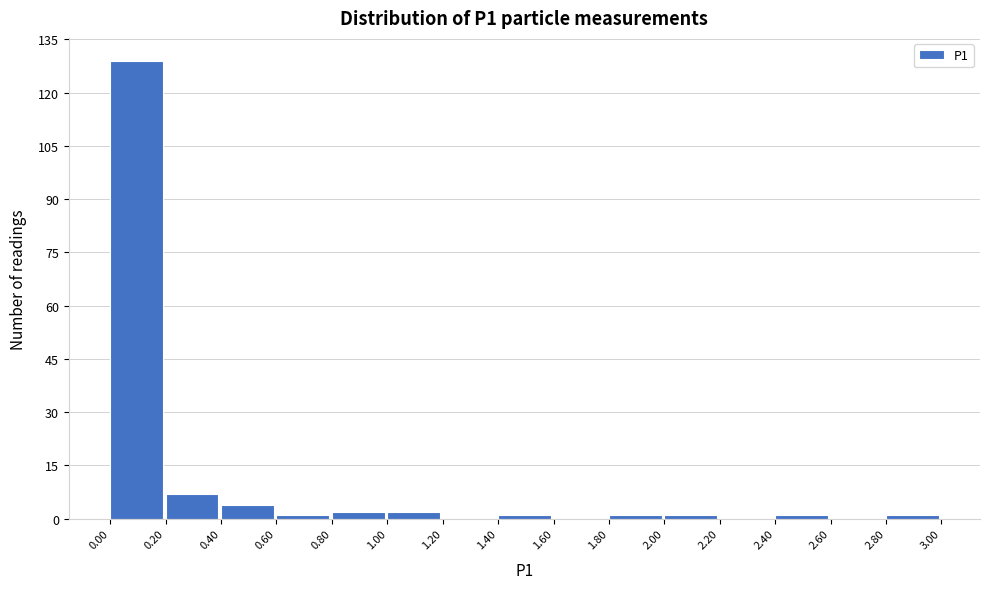

Reading left to right, list every bar in this chart as the range it spans on the x-axis followed by its height. The values are not printed on the chart, so give them approximately, as read against the axis.

0.00 to 0.20: 130
0.20 to 0.40: 8
0.40 to 0.60: 4
0.60 to 0.80: under 2
0.80 to 1.00: 2
1.00 to 1.20: 2
1.20 to 1.40: 0
1.40 to 1.60: under 2
1.60 to 1.80: 0
1.80 to 2.00: under 2
2.00 to 2.20: under 2
2.20 to 2.40: 0
2.40 to 2.60: under 2
2.60 to 2.80: 0
2.80 to 3.00: under 2